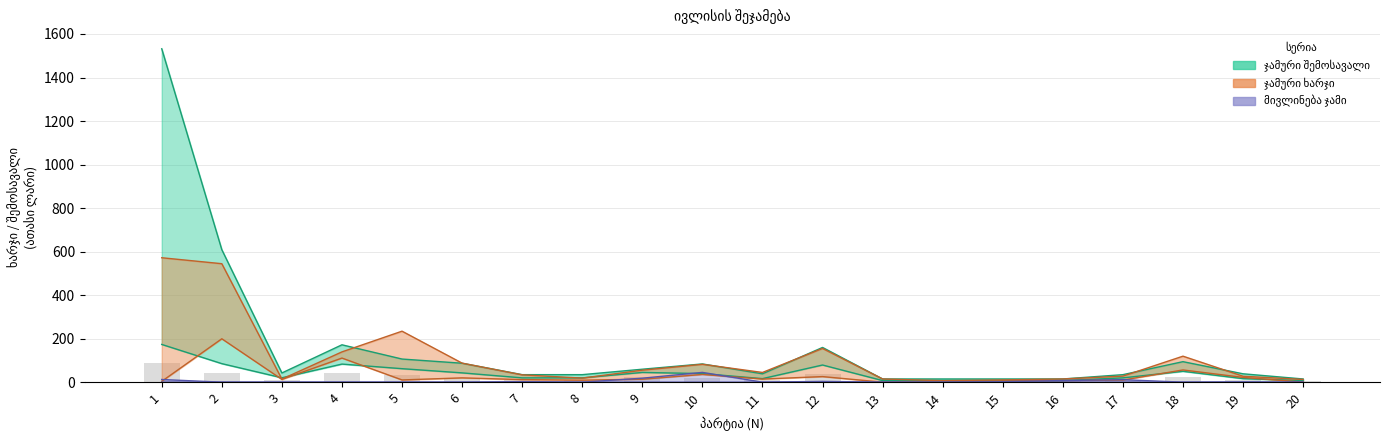

The value of ვალდებულება at 18 is 0.0. True or false?

True